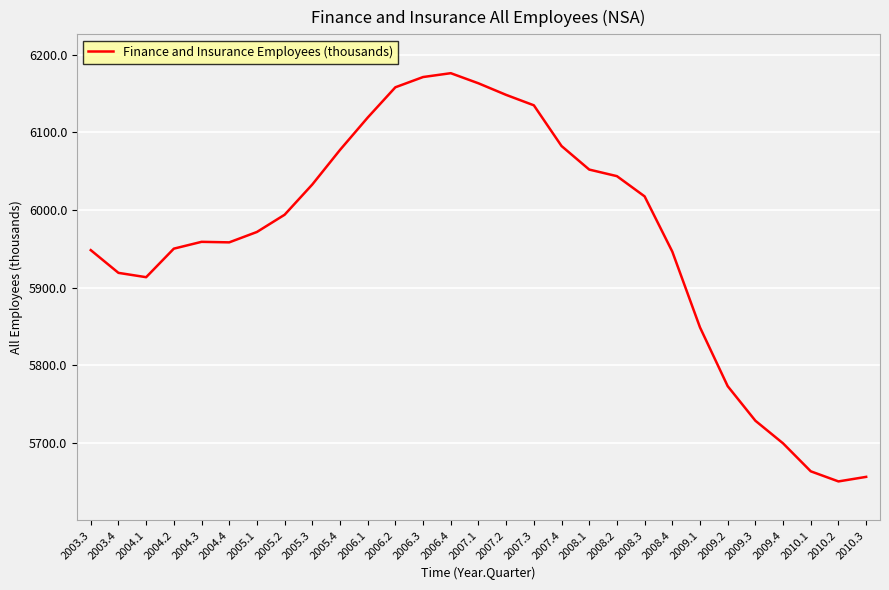

What is the difference between the values at 2005.3 and 2005.4?

44.5